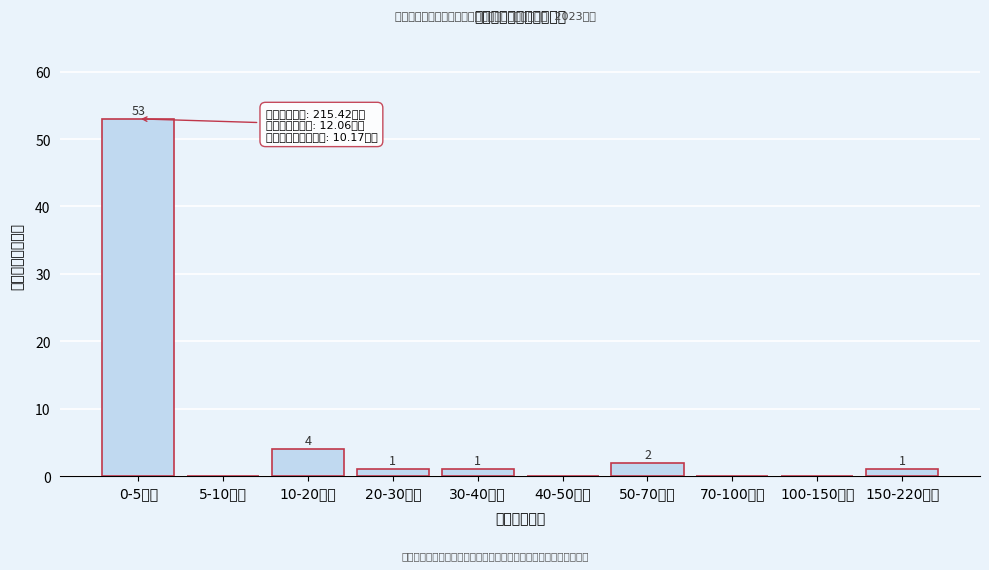

Reading right to left, list all the values displayed in this chart.

150-220万元=1	100-150万元=0	70-100万元=0	50-70万元=2	40-50万元=0	30-40万元=1	20-30万元=1	10-20万元=4	5-10万元=0	0-5万元=53